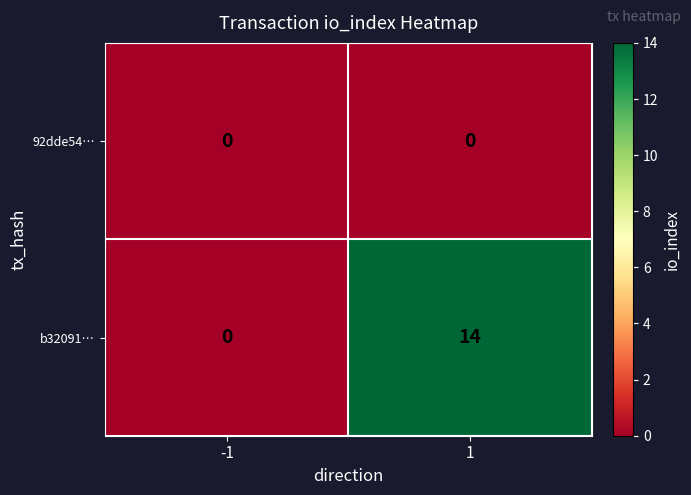

What is the greatest value displayed?

14